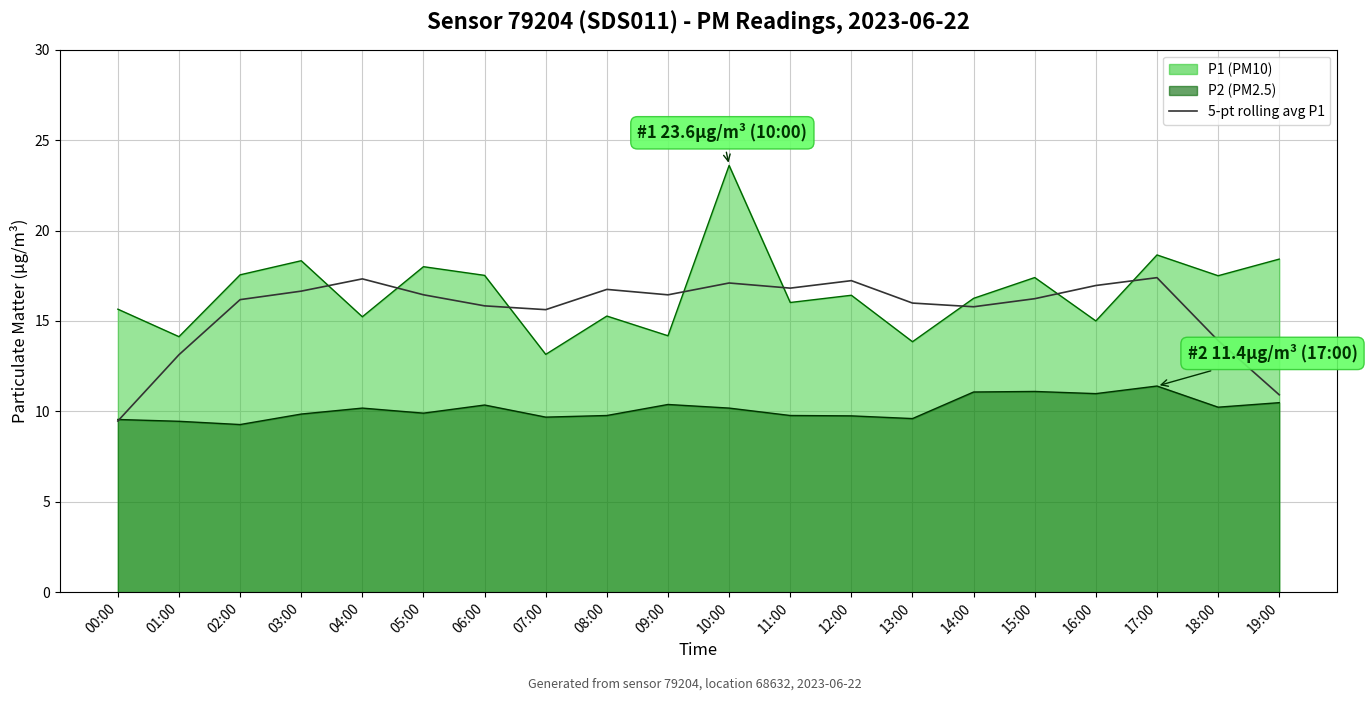

Which series changed the most between 06:00 and 14:00?

P1 line